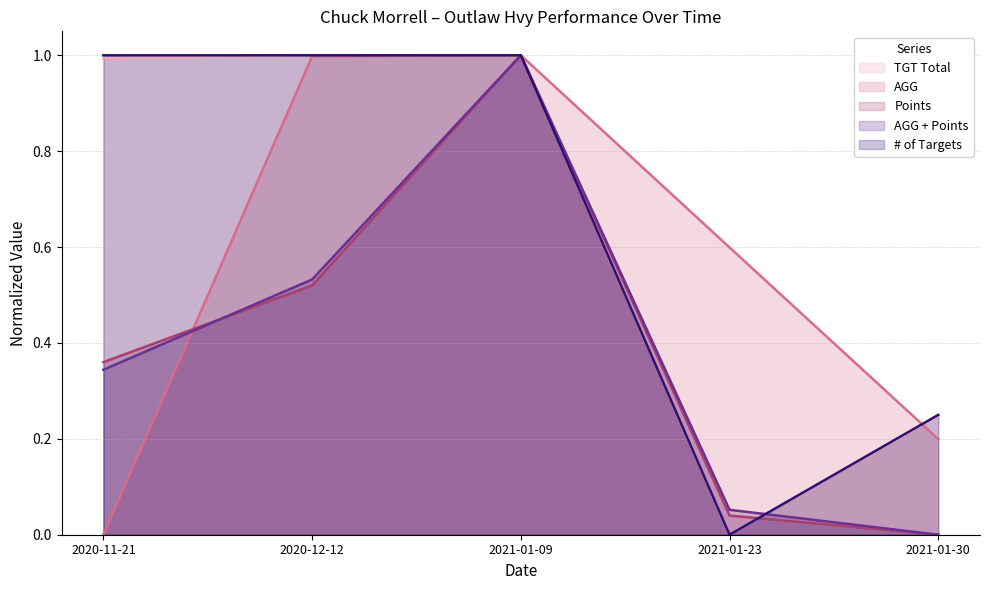

What is the difference between the maximum and minimum values in the # of Targets series?

1.0